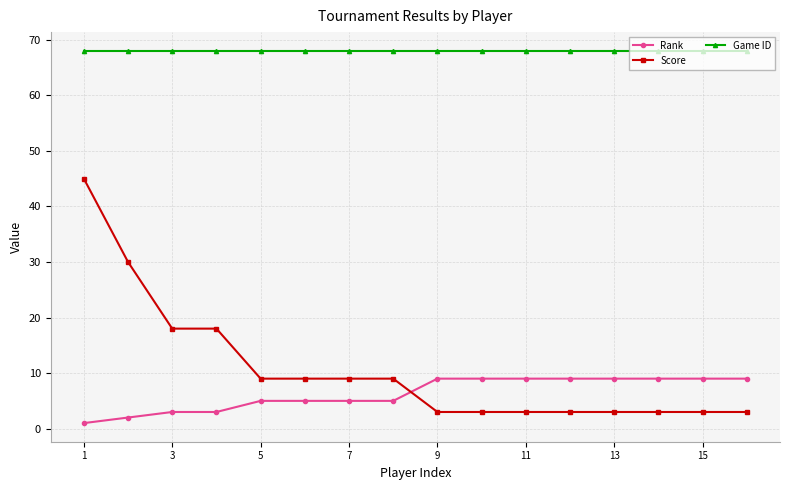

List the series in order of their peak value, lowest first.

Rank, Score, Game ID